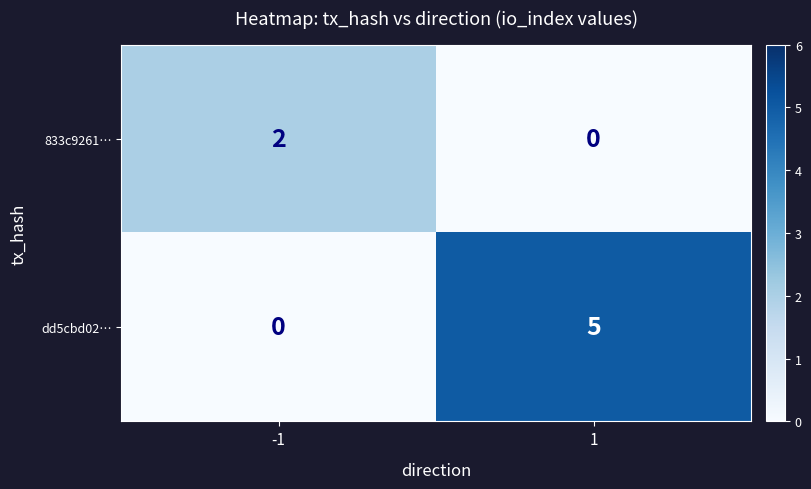

What is the greatest value displayed?

5